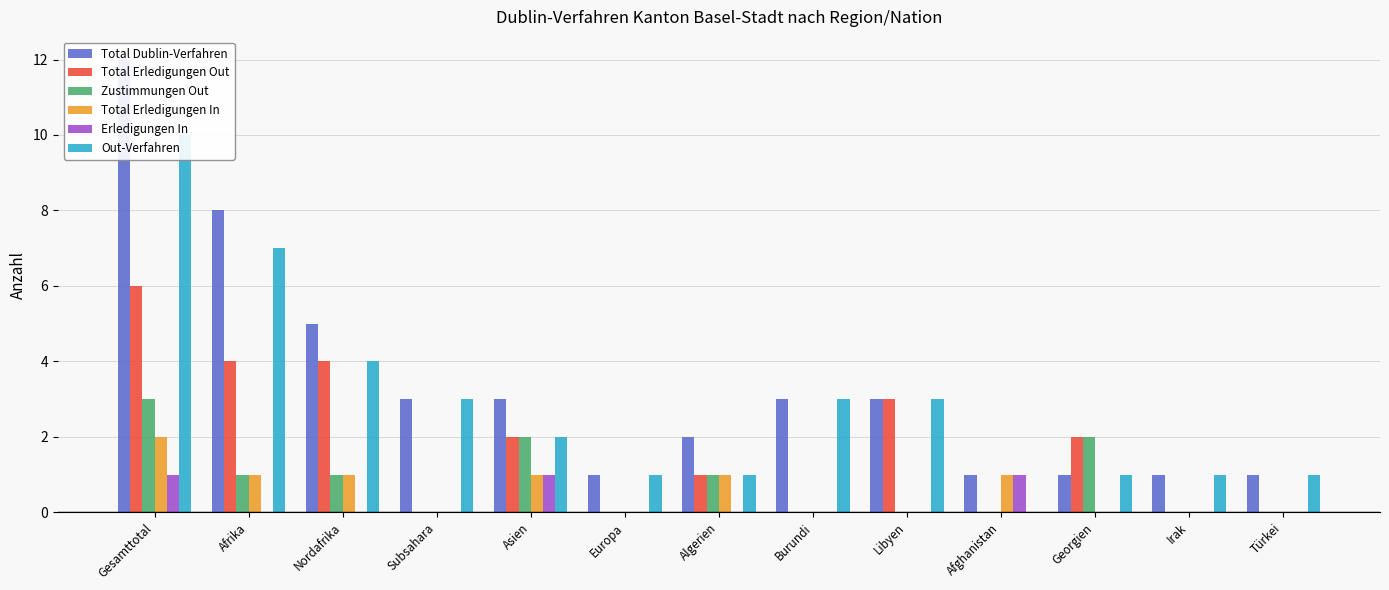

At which category is the sum across all series the highest?

Gesamttotal